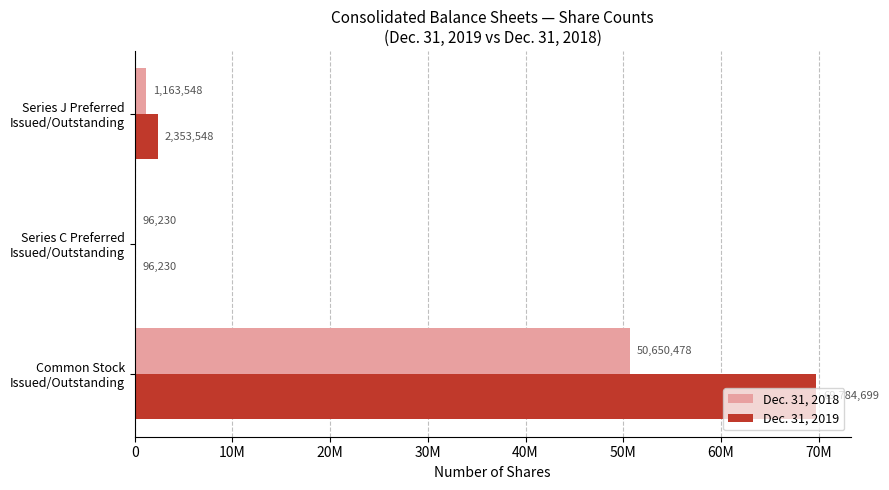

What are all the series names shown in the legend?

Dec. 31, 2018, Dec. 31, 2019